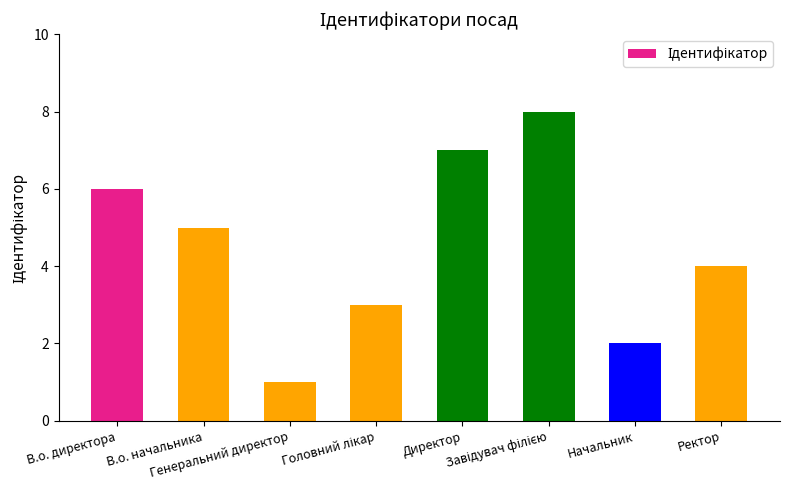

What is the difference between the maximum and minimum values?

7